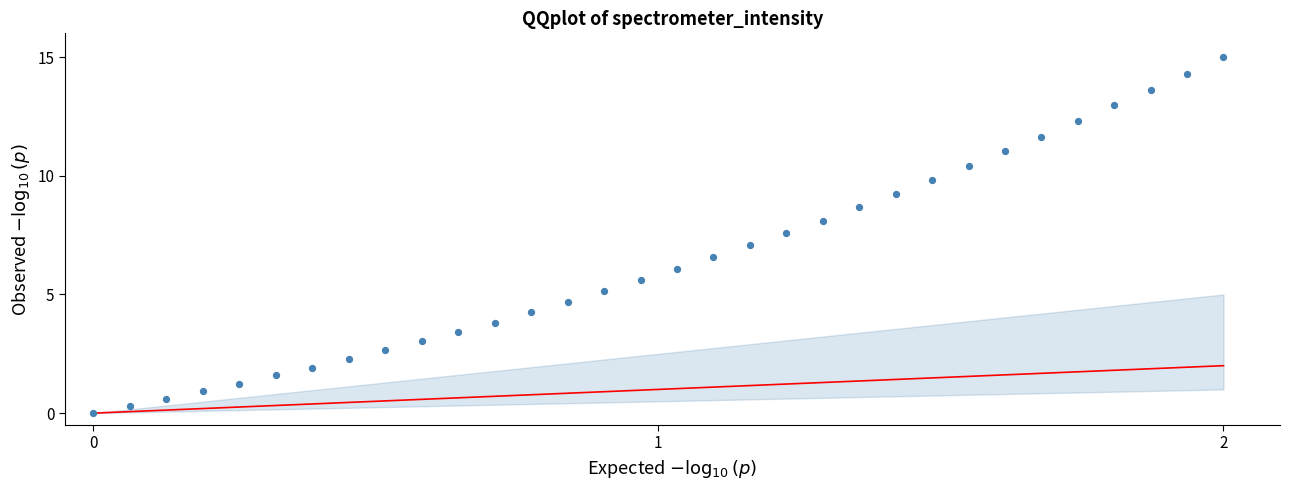

What is the range of Y values (max minus min)?

15.0